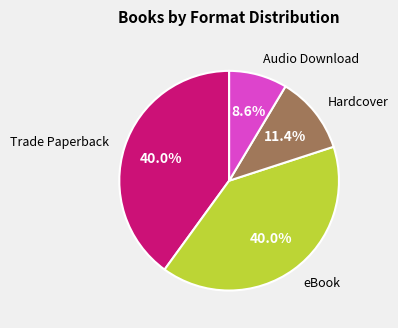

Is there any slice that represents more than half of the pie?

No